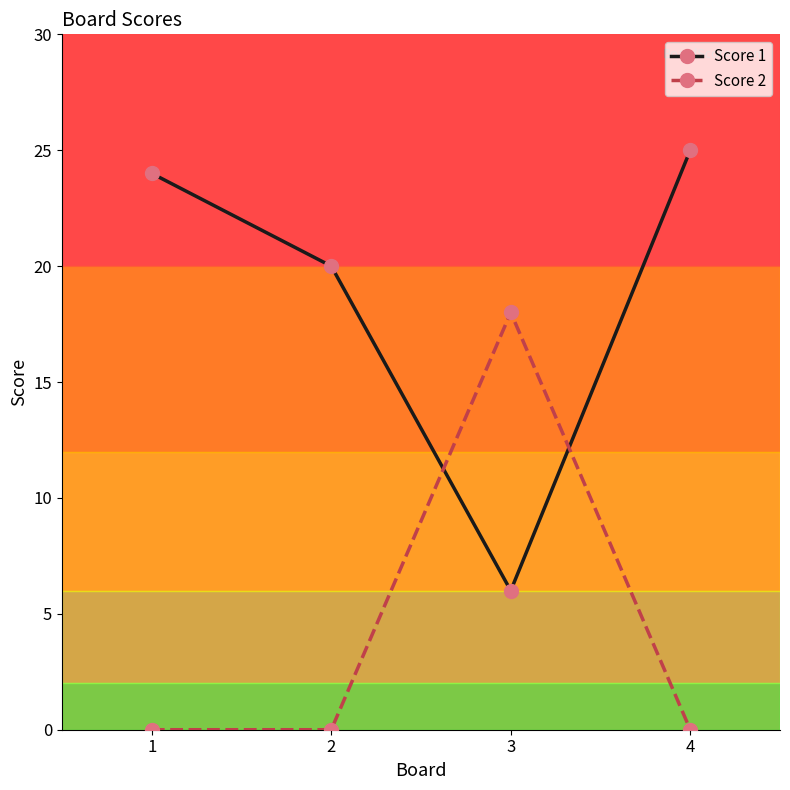

What is the difference between the maximum and minimum values in the Score 1 series?

19